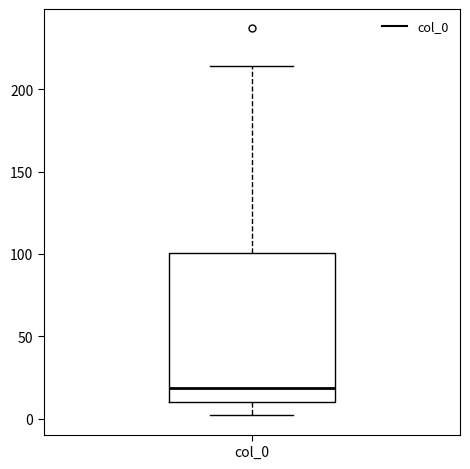

Read this box plot against the y-axis: the position of the median line, the range covered by the box, and the ends of both whiskers. The values are not printed on the chart, so give them approximately, as read against the axis.

median 20, box 10 to 100, whiskers 0 to 215